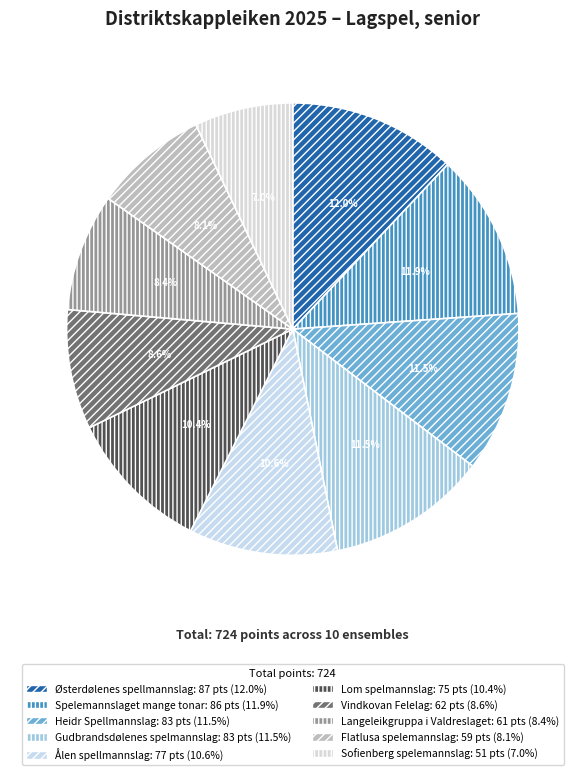

To the nearest percent, what percentage of the pie is Langeleikgruppa i Valdreslaget?

8%